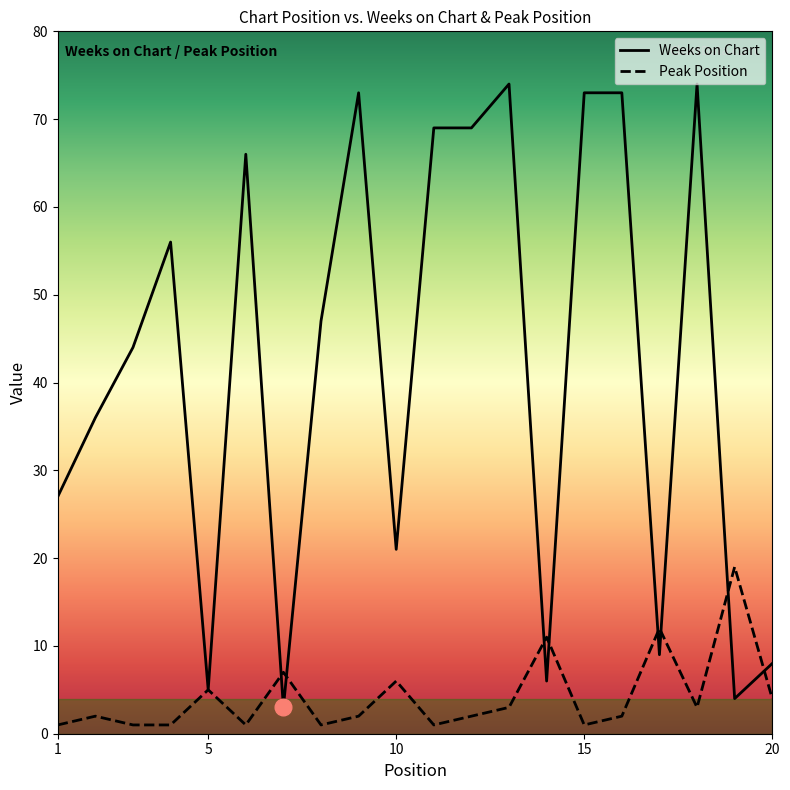

Which series has the largest total across all categories?

Weeks on Chart